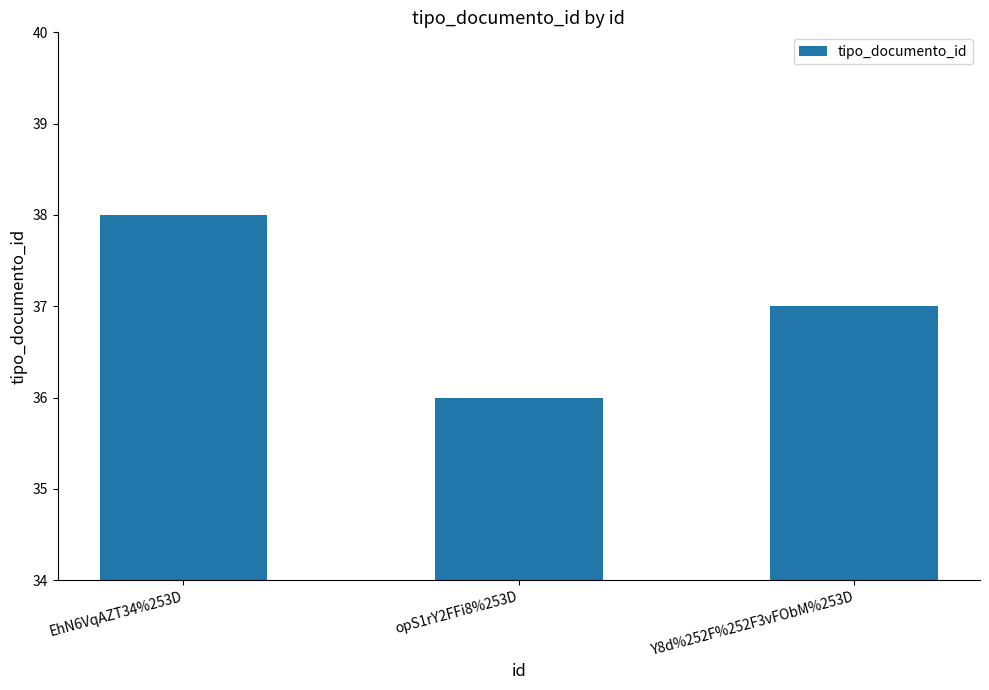

What is the change in value from opS1rY2FFi8%253D to Y8d%252F%252F3vFObM%253D?

+1